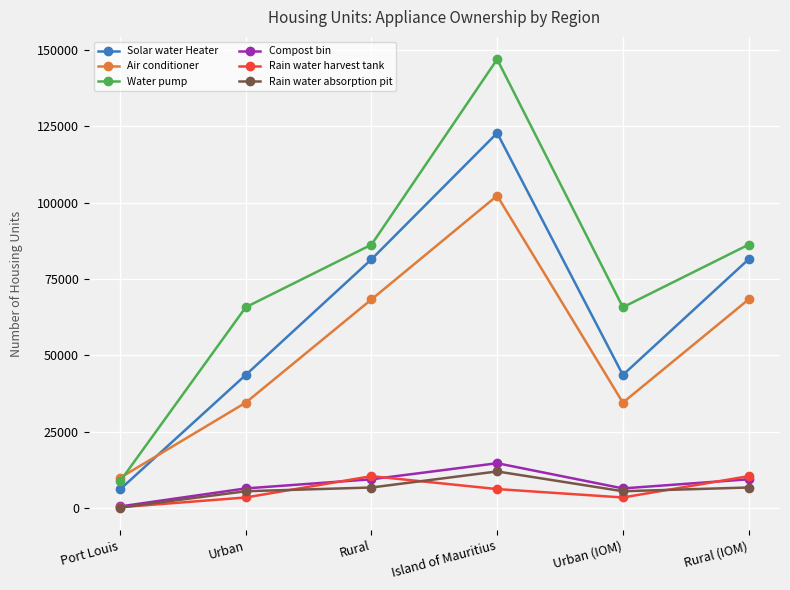

True or false: Air conditioner and Compost bin cross at least once.

False